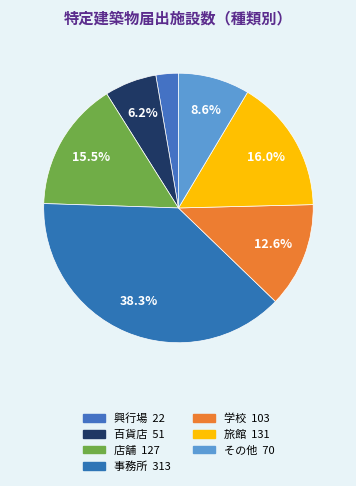

How many segments does this pie chart have?

7